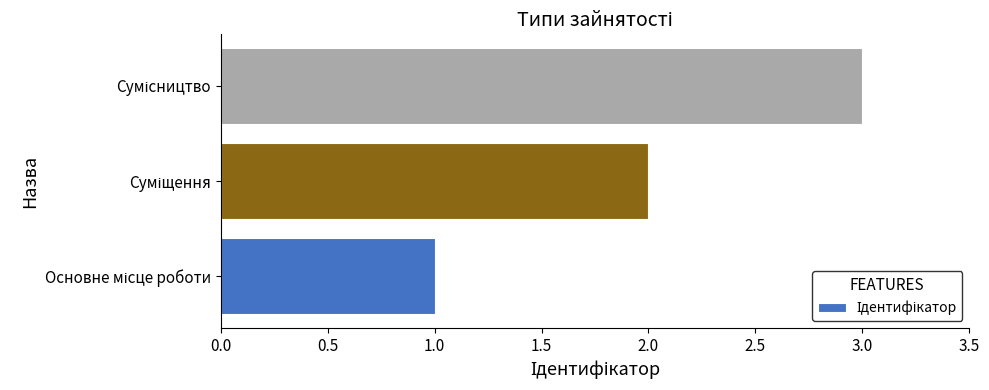

What is the sum of all values?

6